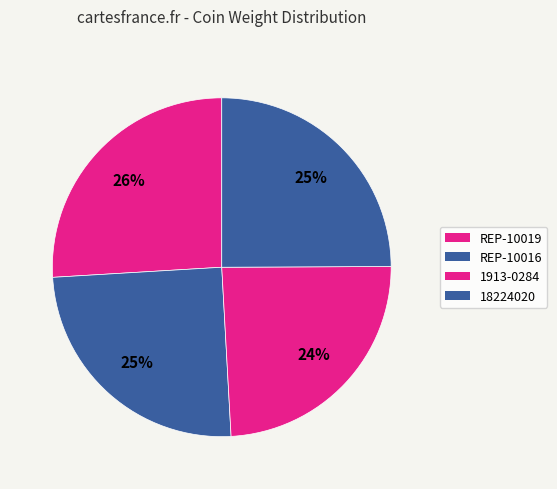

To the nearest percent, what is the combined percentage of 18224020 and 1913-0284?

49%